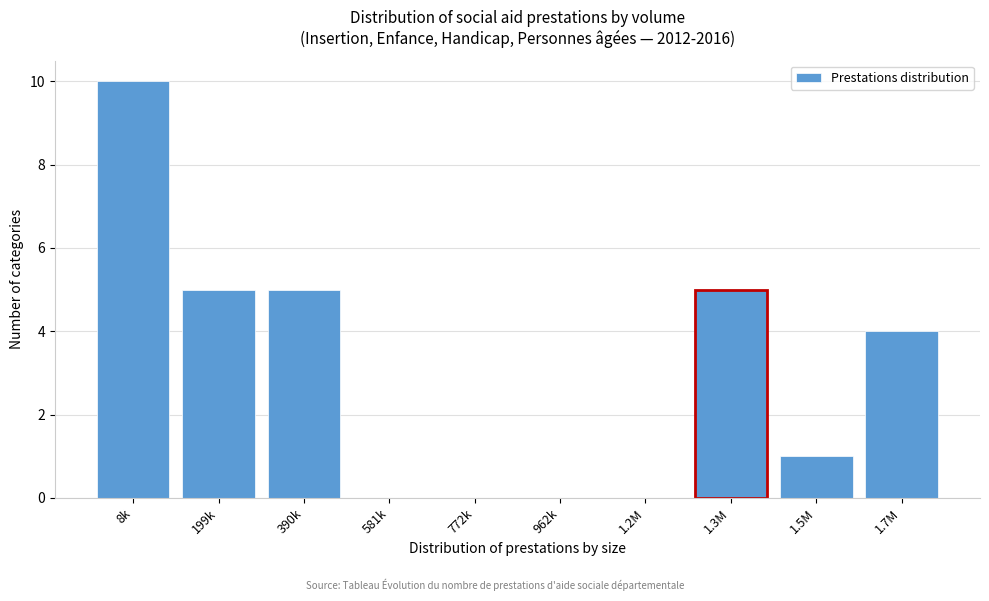

Reading left to right, list all the values displayed in this chart.

8k=10	199k=5	390k=5	581k=0	772k=0	962k=0	1.2M=0	1.3M=5	1.5M=1	1.7M=4